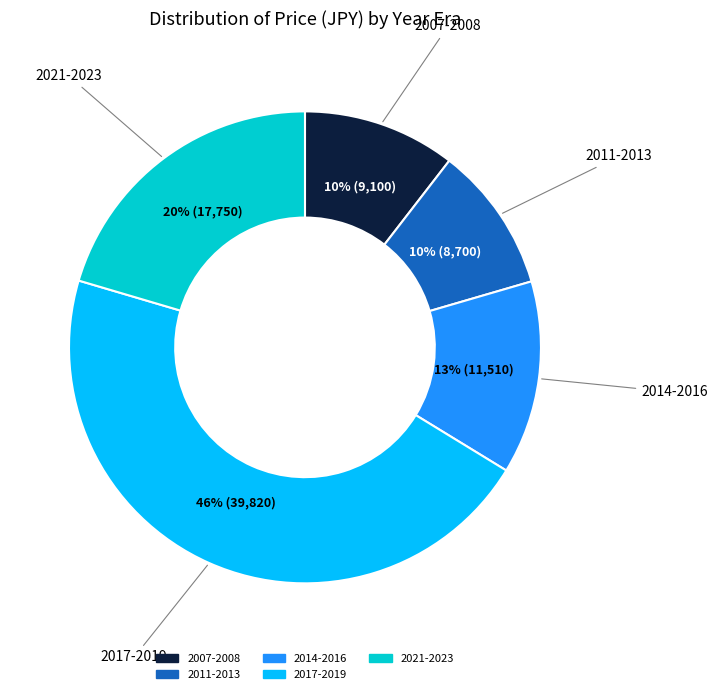

To the nearest percent, what is the difference between the largest and smallest slice percentages?

36%